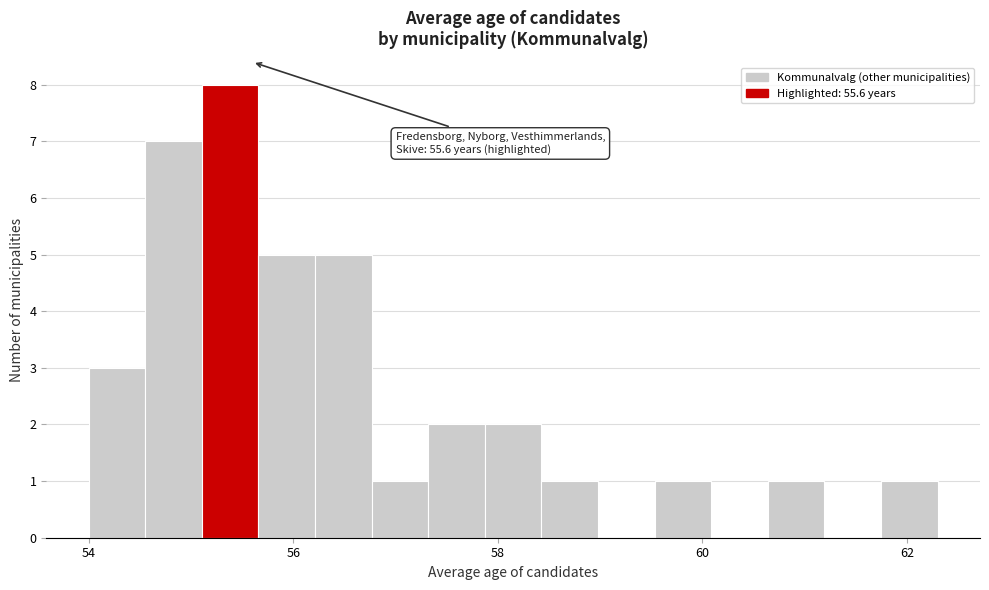

Around what value on the x-axis is the tallest bar? Give the approximate position of its centre, as read against the axis.

55.4